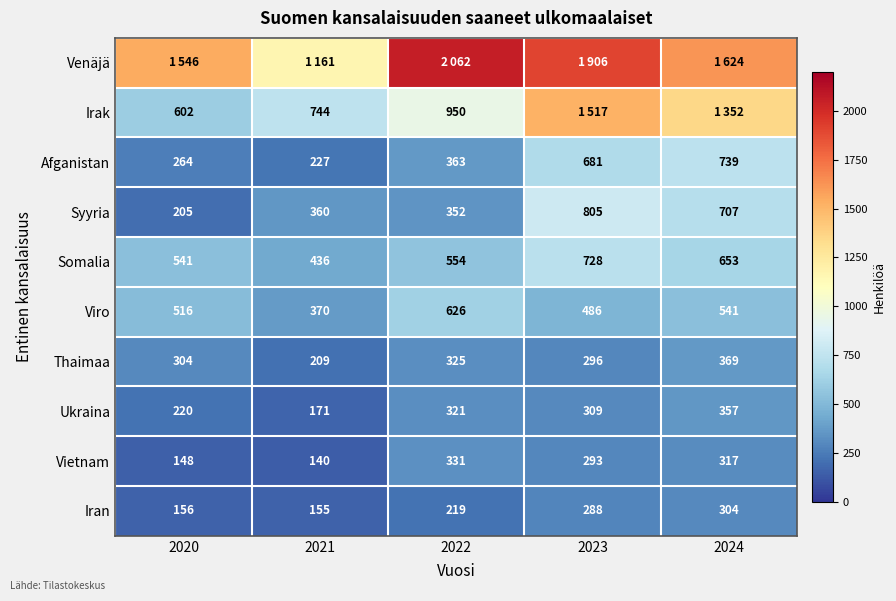

What is the difference between the Thaimaa values at 2021 and 2022?

116